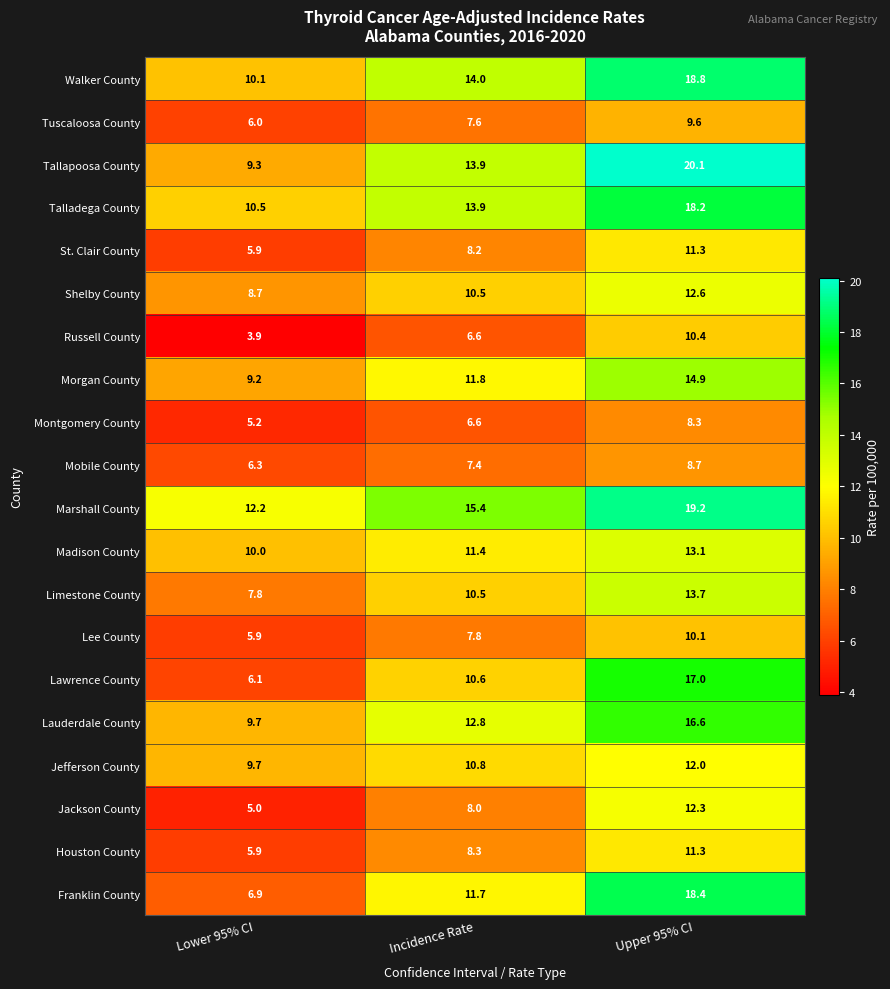

The value of Marshall County at Incidence Rate is 15.4. True or false?

True